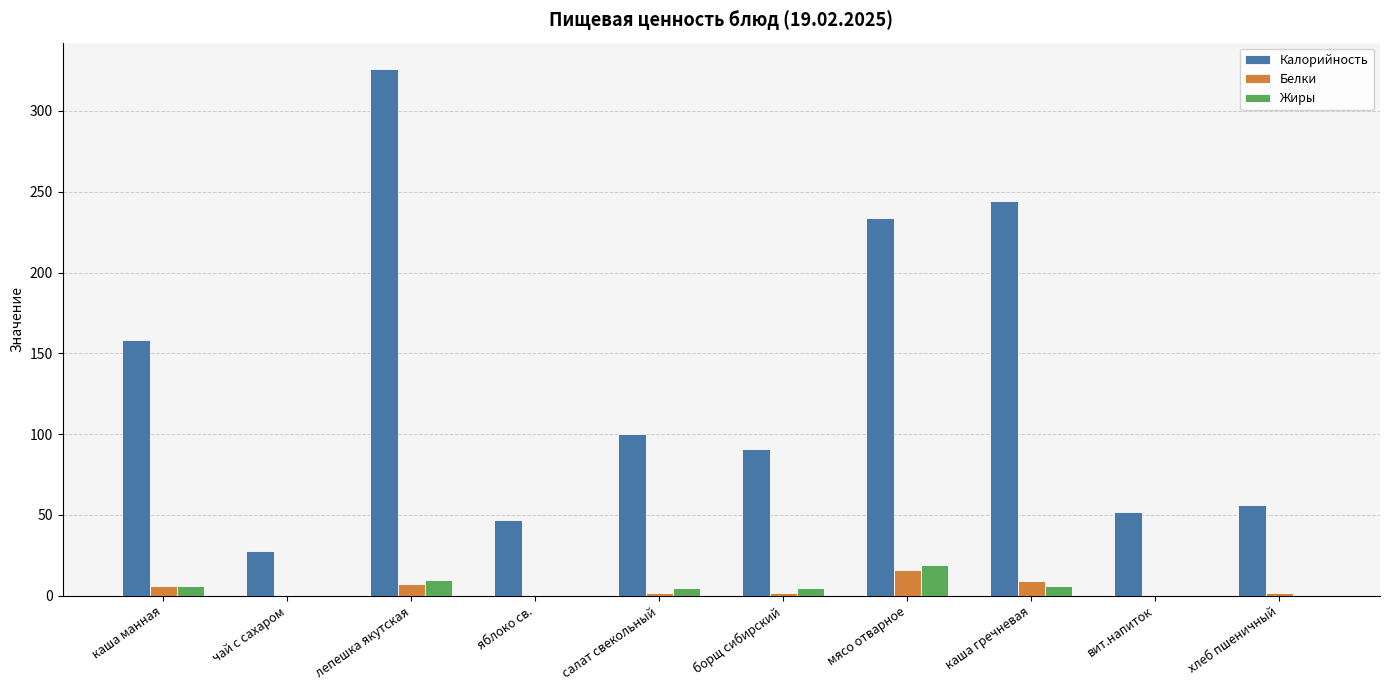

Which category has the highest value across all series?

лепешка якутская